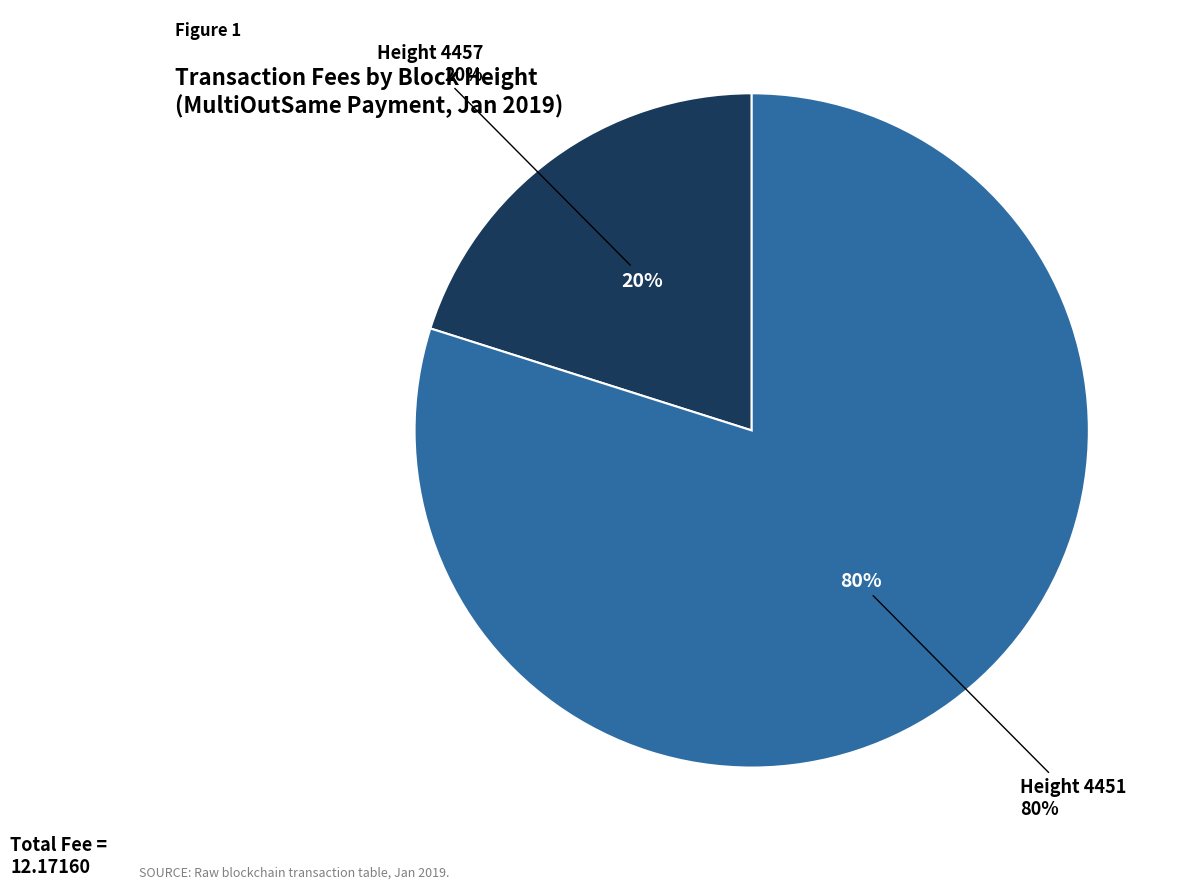

Is it true that 4451 is 71% of the pie?

False